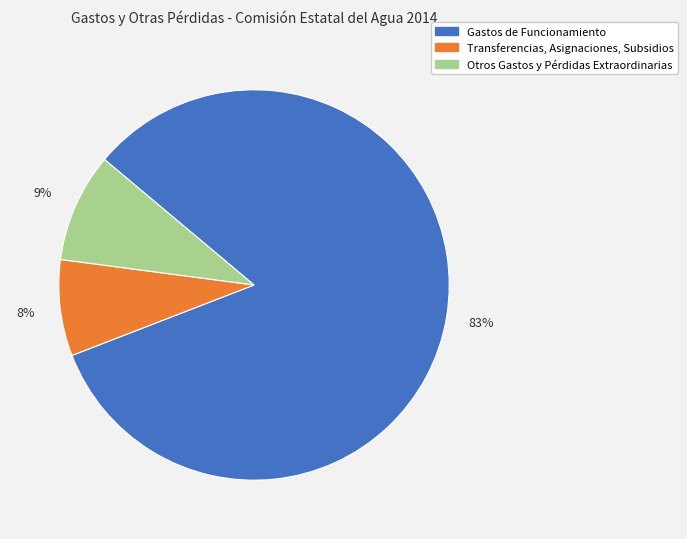

To the nearest percent, what is the difference between the Transferencias, Asignaciones, Subsidios and Gastos de Funcionamiento slice percentages?

75%